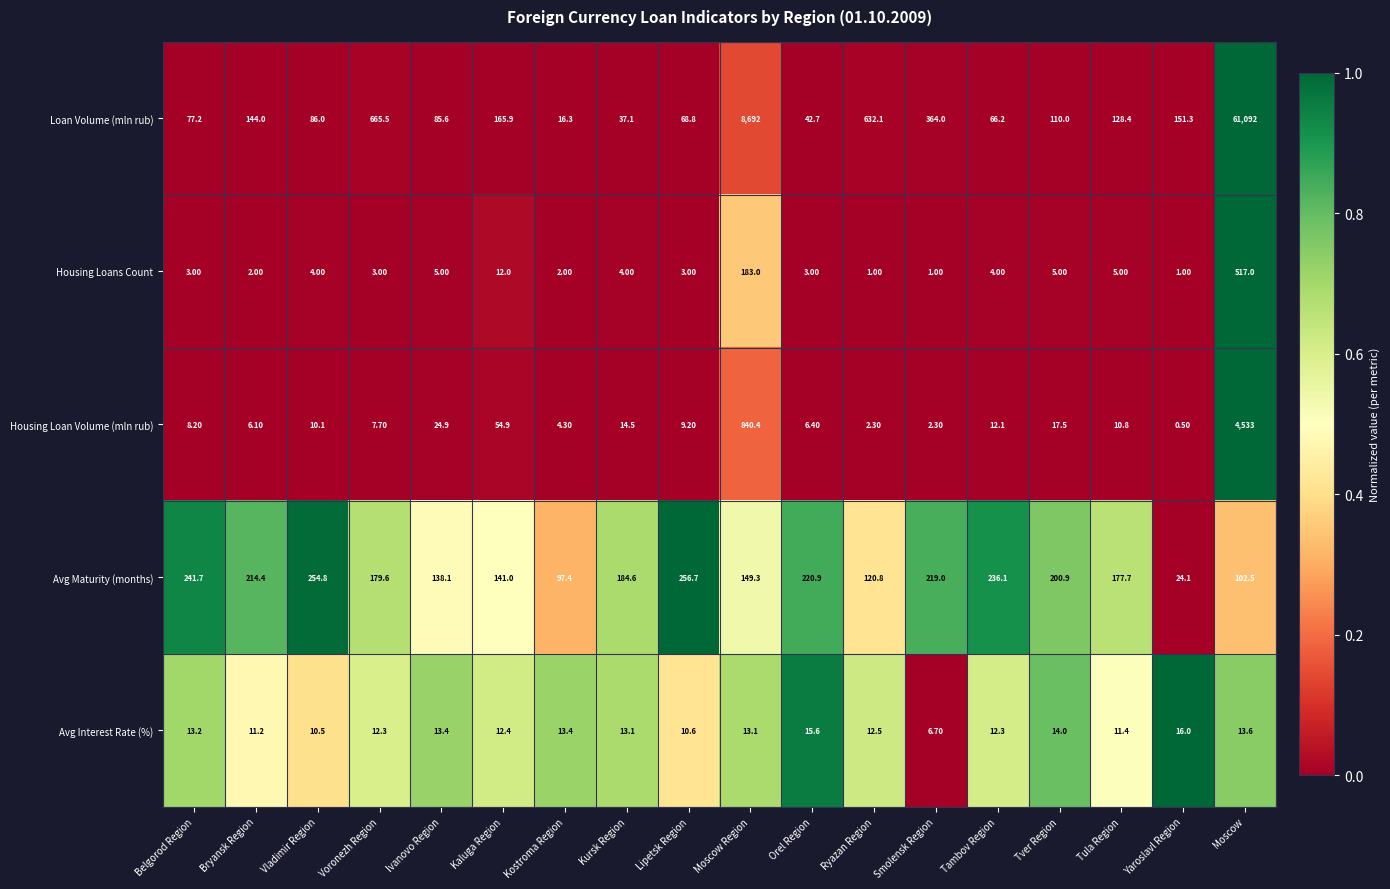

At which category does the chart reach its minimum across all series?

Yaroslavl Region